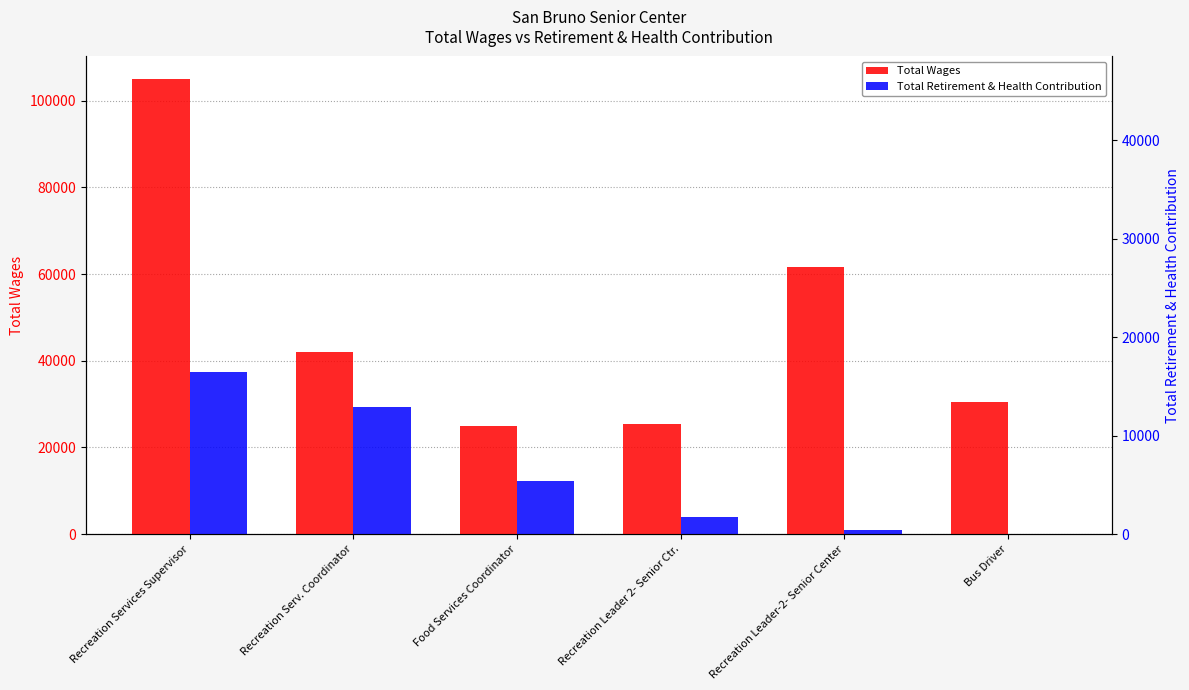

Are the bars grouped side by side (vs. stacked)?

Yes